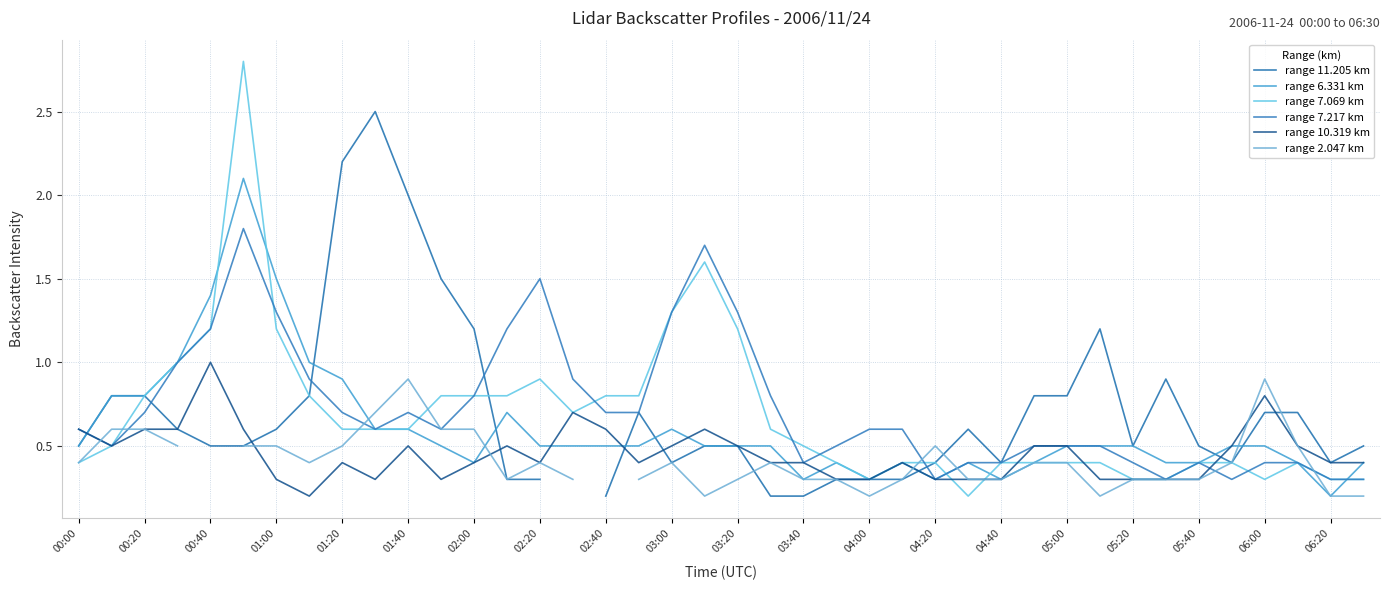

Is the value of range 7.069 km at 00:40 greater than the value of range 10.319 km at 05:20?

Yes